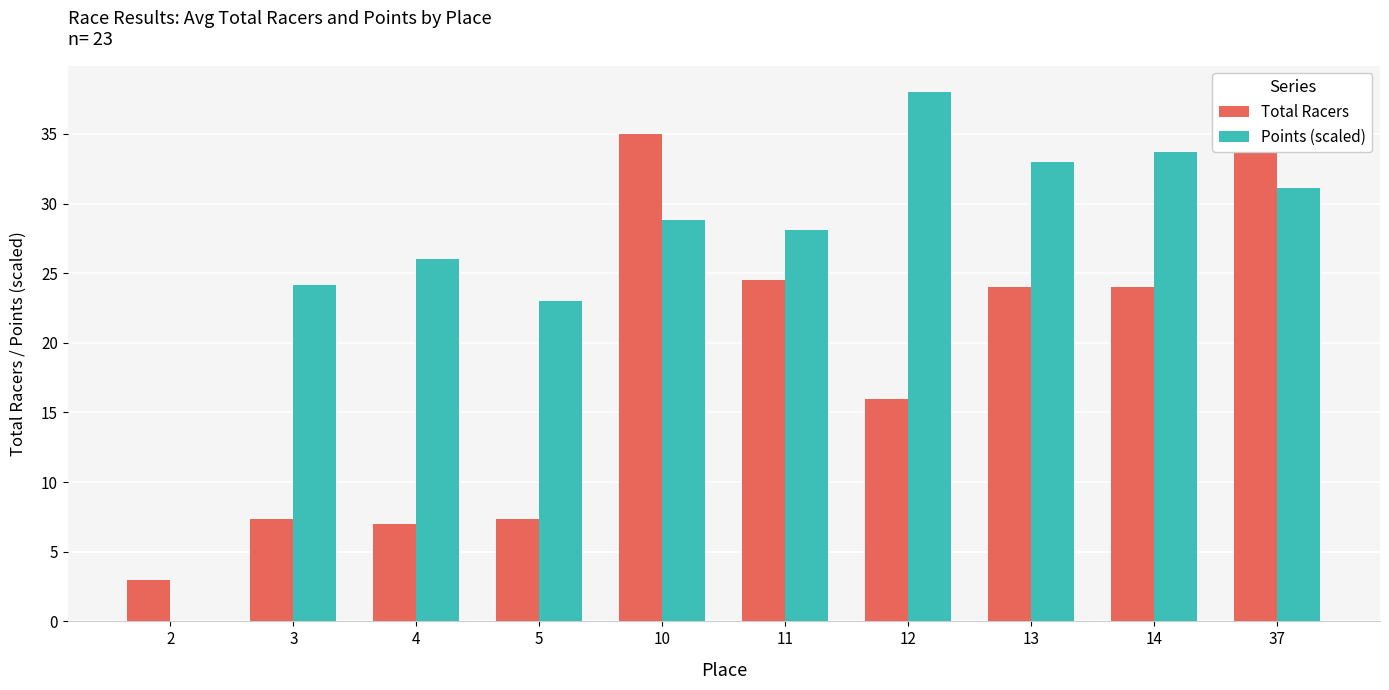

What is the difference between the second highest and second lowest values in the Total Racers series?

28.0